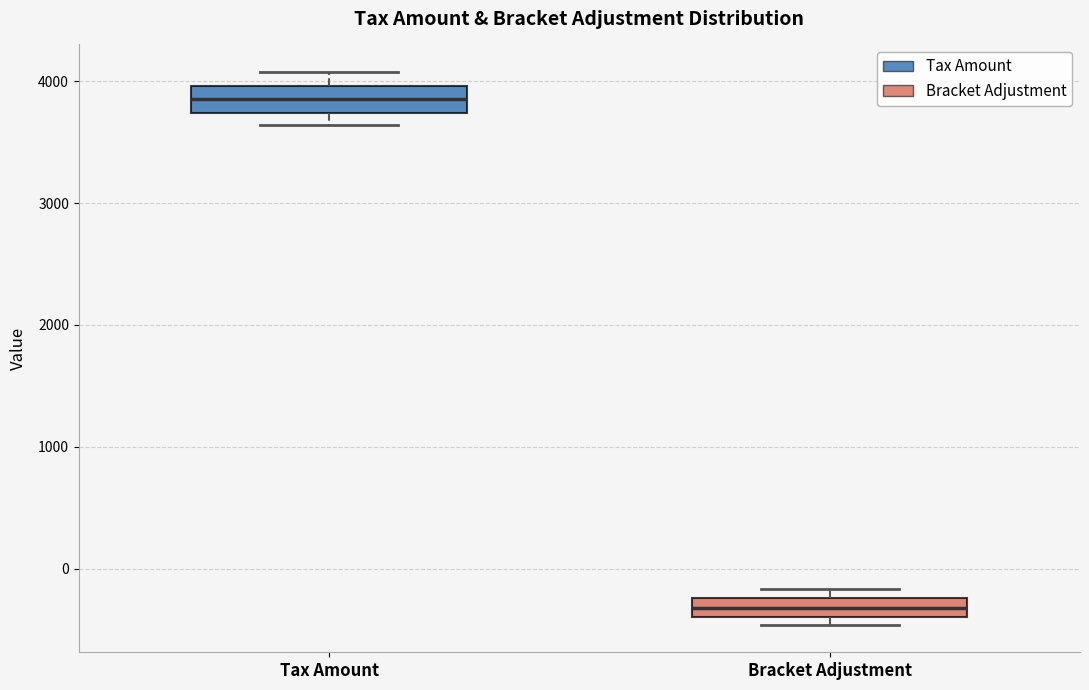

Which box has the lowest median line?

Bracket Adjustment